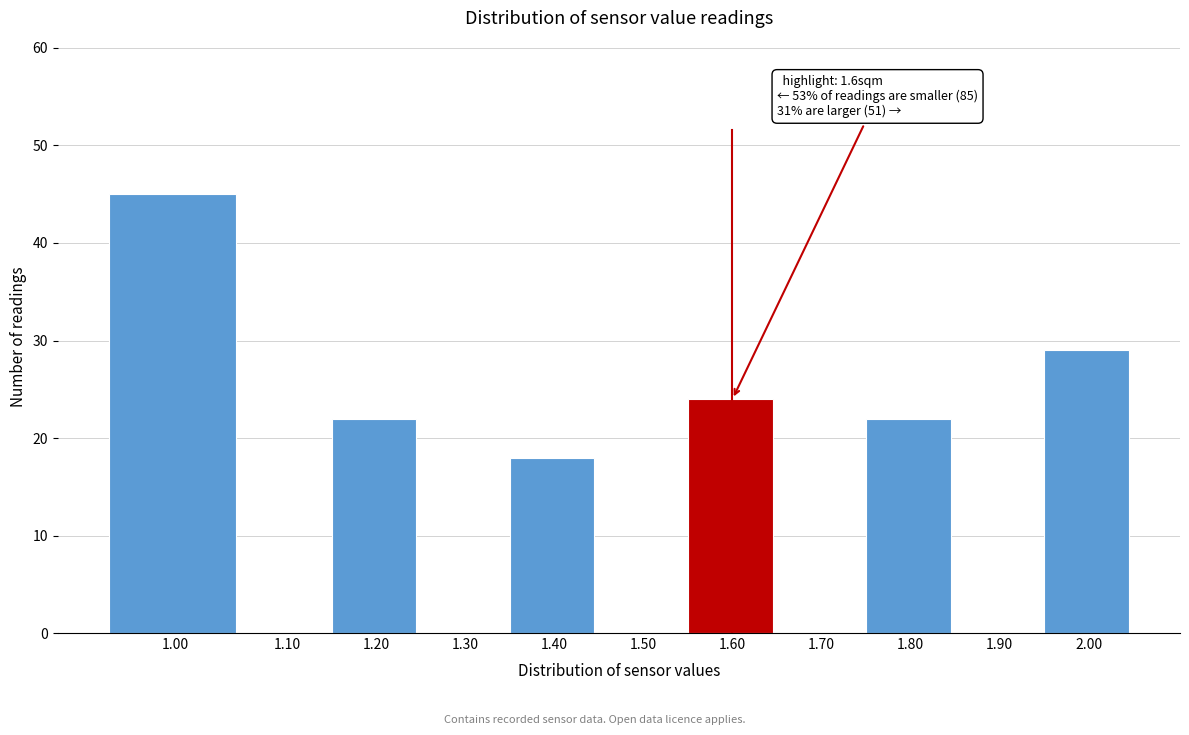

Reading left to right, transcribe all the data shown in this chart.

1.00=45	1.10=0	1.20=22	1.30=0	1.40=18	1.50=0	1.60=24	1.70=0	1.80=22	1.90=0	2.00=29